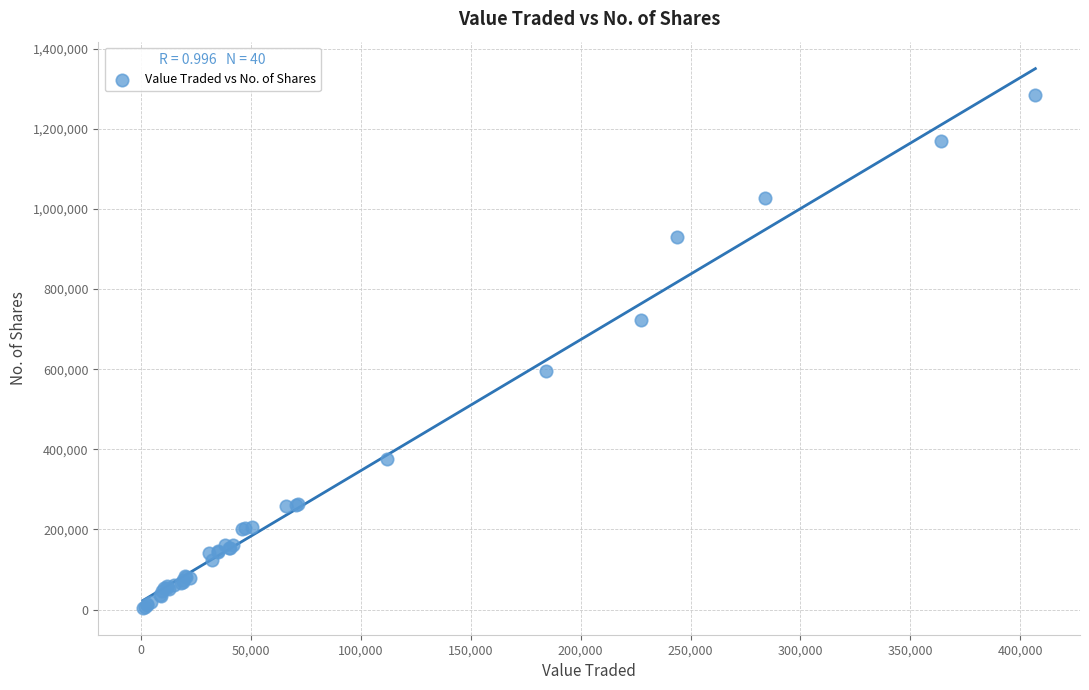

What Y value in the scatter plot is closest to 643996?

595269